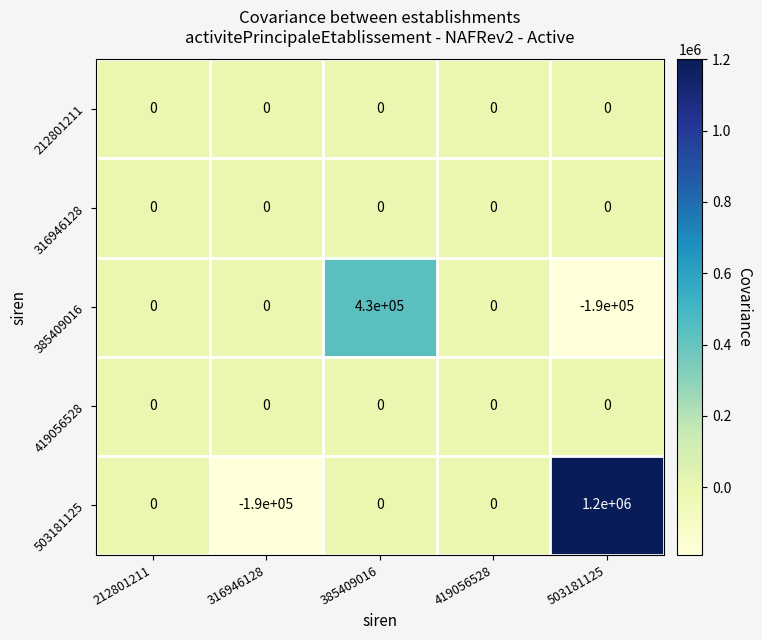

What is the difference between the maximum and second lowest values in the 503181125 series?

1200000